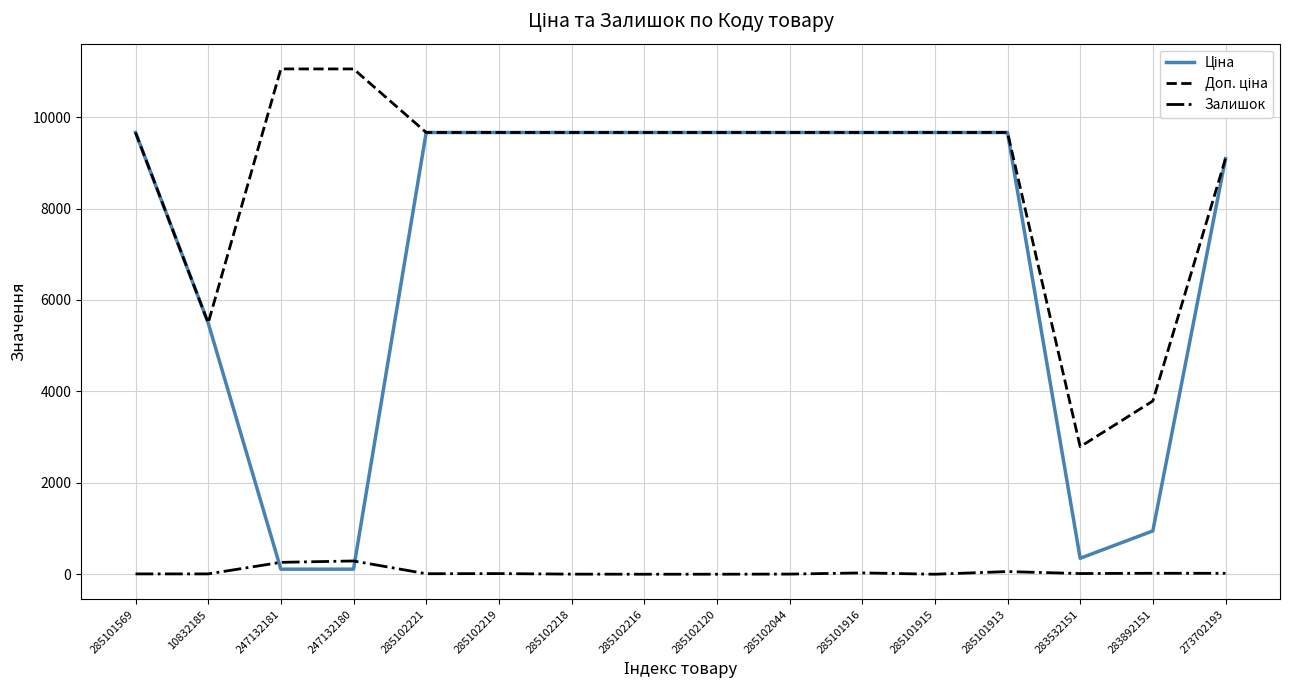

Is it true that Залишок equals 20.0 at 273702193?

True